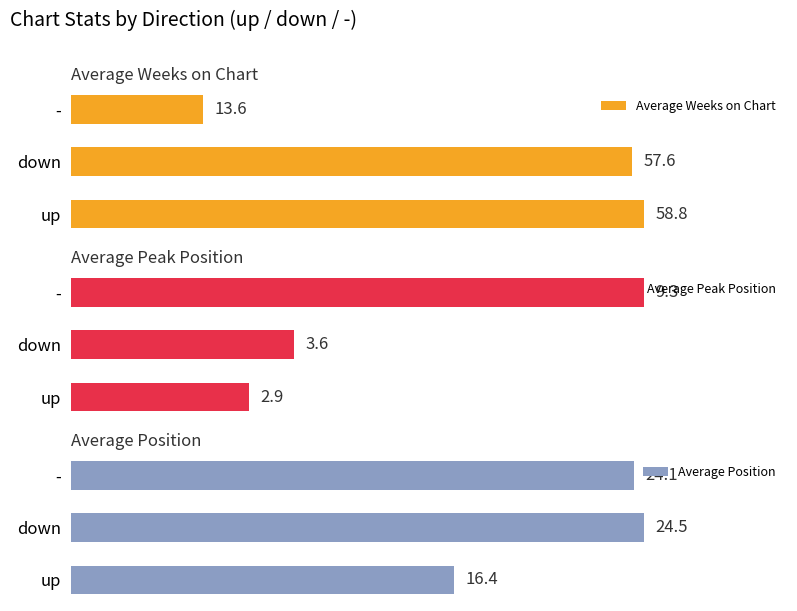

Is the value of Average Weeks on Chart at 0 greater than the value of Average Peak Position at 2?

Yes